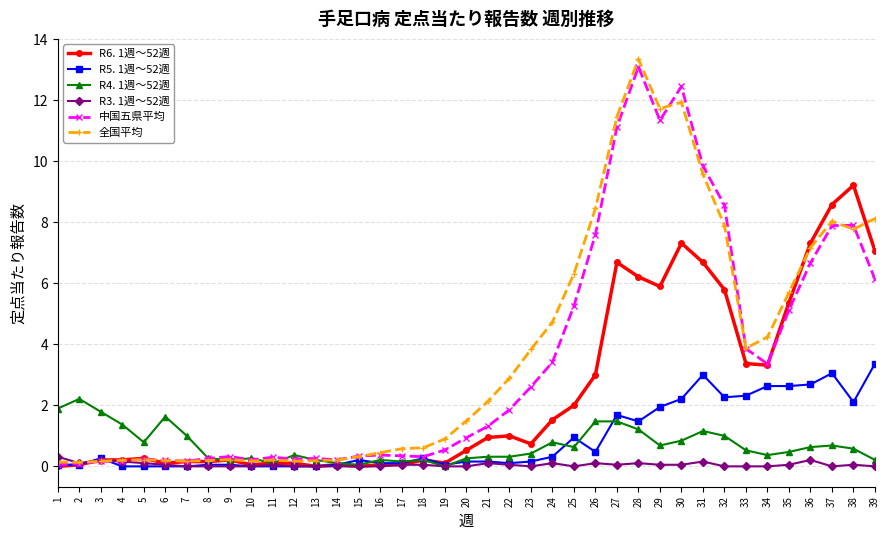

Is the value of R3. 1週～52週 at 31 greater than the value of 中国五県平均 at 19?

No